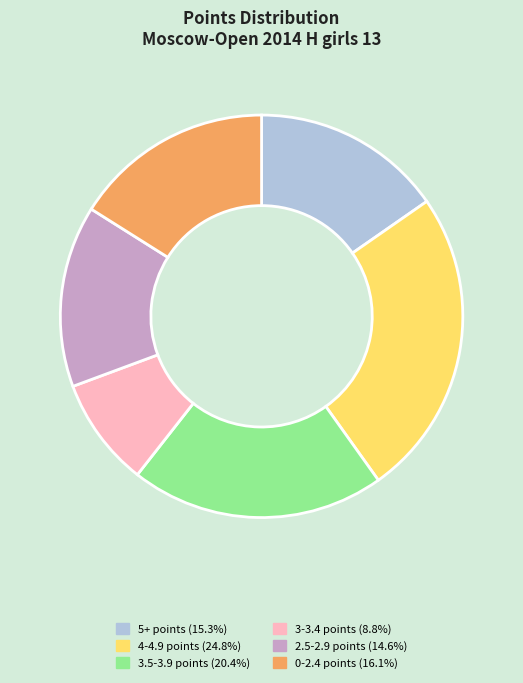

Is there any slice that represents more than half of the pie?

No